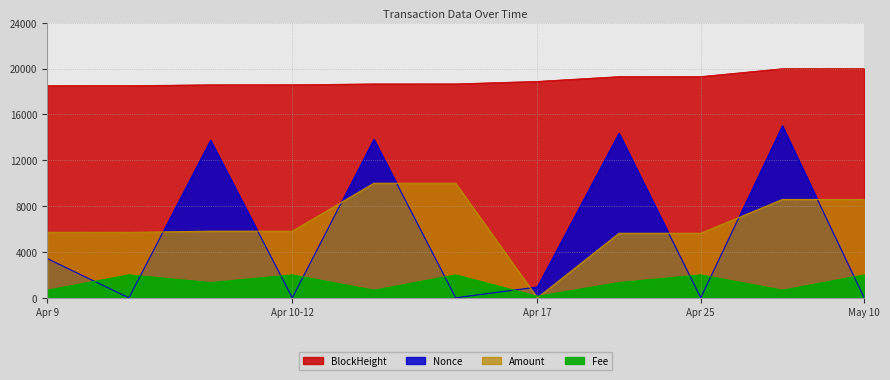

At which label does BlockHeight first exceed 18672?

2022-04-12 13:54